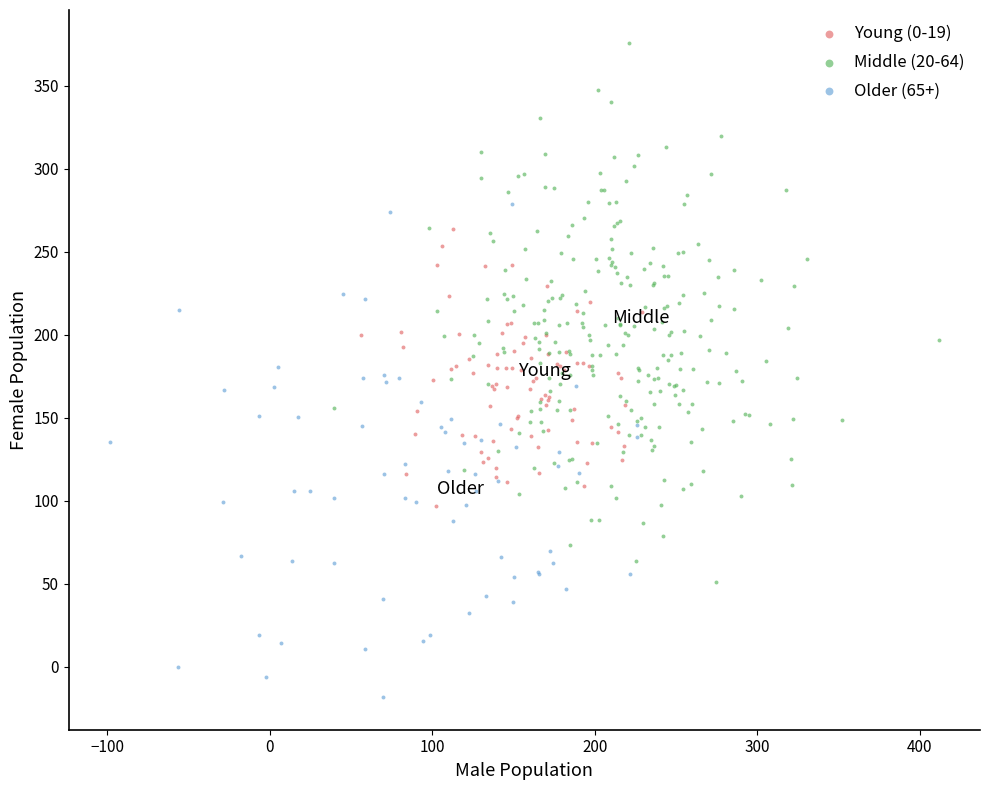

Which series reaches the minimum Y coordinate?

Older (65+)